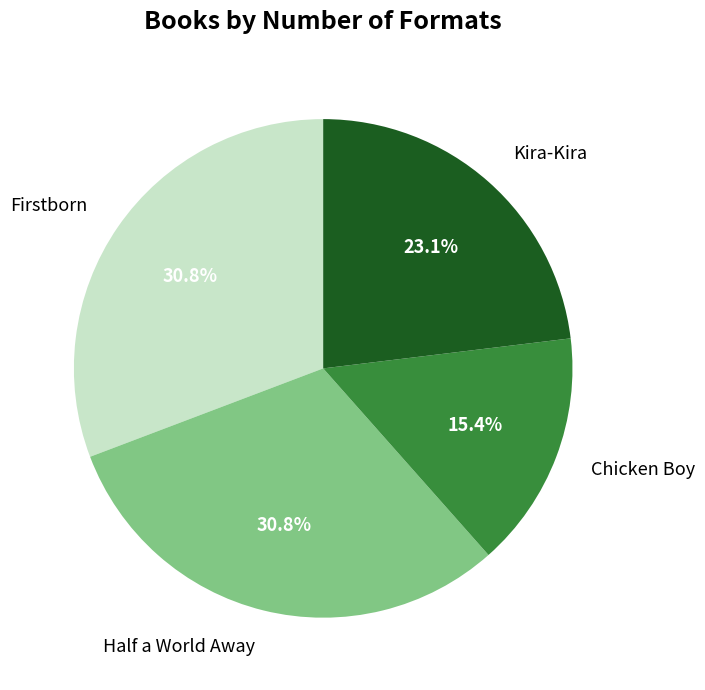

To the nearest percent, what is the combined percentage of Kira-Kira and Half a World Away?

54%